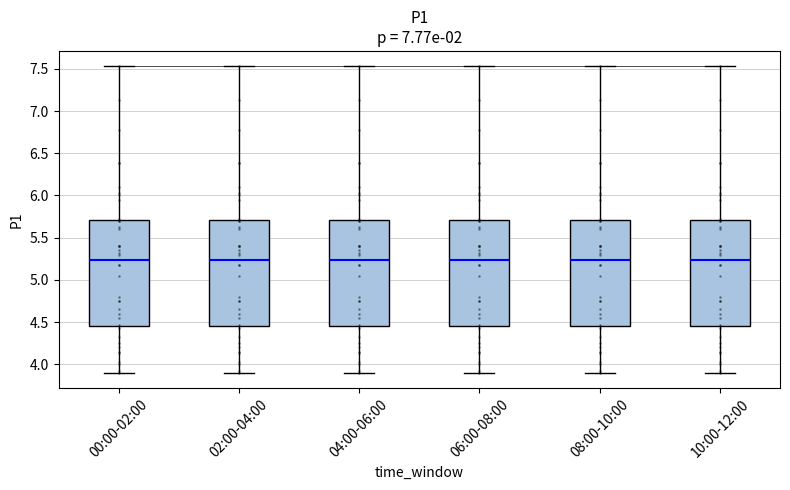

Reading left to right, transcribe this box plot: for each box, give where its median line is, the range the box spans, and where its two whiskers end, as read against the y-axis. The values are not printed on the chart, so give them approximately, as read against the axis.

00:00-02:00: median 5.25, box 4.45 to 5.70, whiskers 3.90 to 7.55
02:00-04:00: median 5.25, box 4.45 to 5.70, whiskers 3.90 to 7.55
04:00-06:00: median 5.25, box 4.45 to 5.70, whiskers 3.90 to 7.55
06:00-08:00: median 5.25, box 4.45 to 5.70, whiskers 3.90 to 7.55
08:00-10:00: median 5.25, box 4.45 to 5.70, whiskers 3.90 to 7.55
10:00-12:00: median 5.25, box 4.45 to 5.70, whiskers 3.90 to 7.55